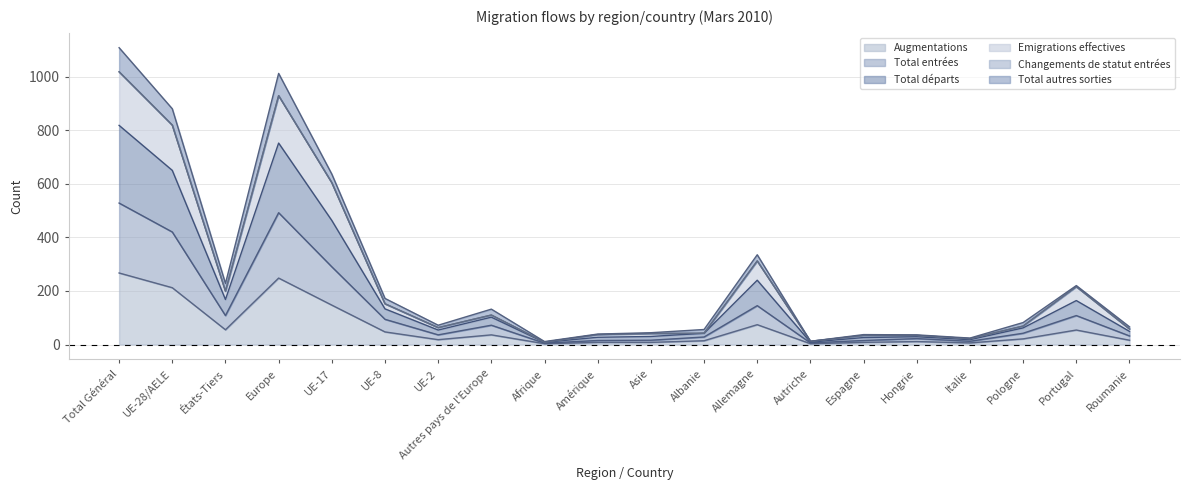

What position from the right is Roumanie?

1